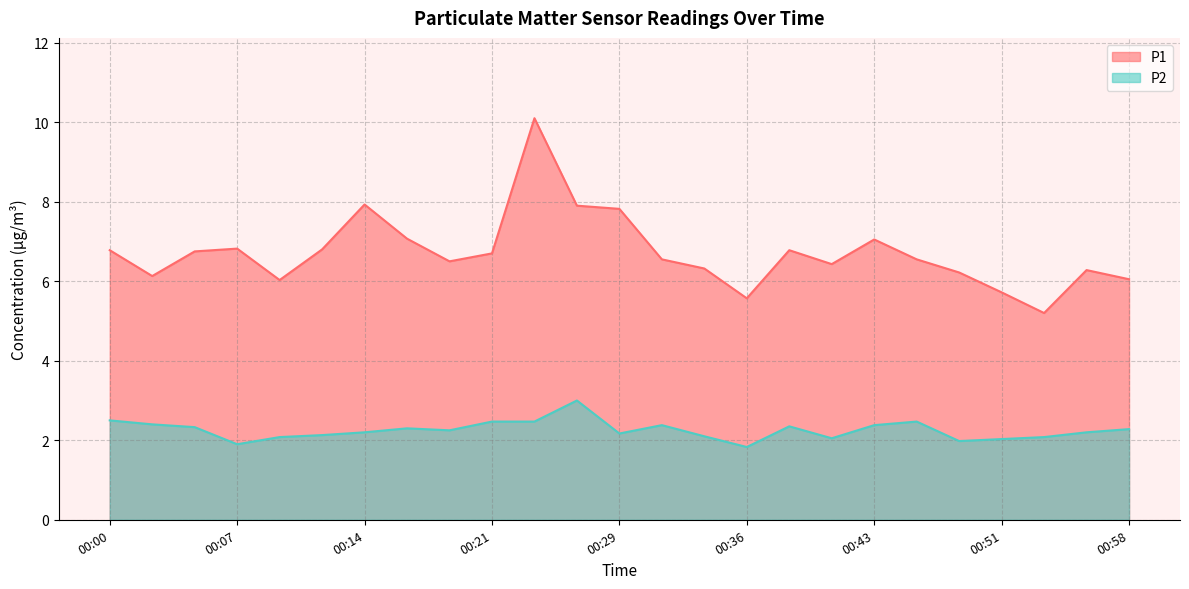

How many series are shown in this chart?

2